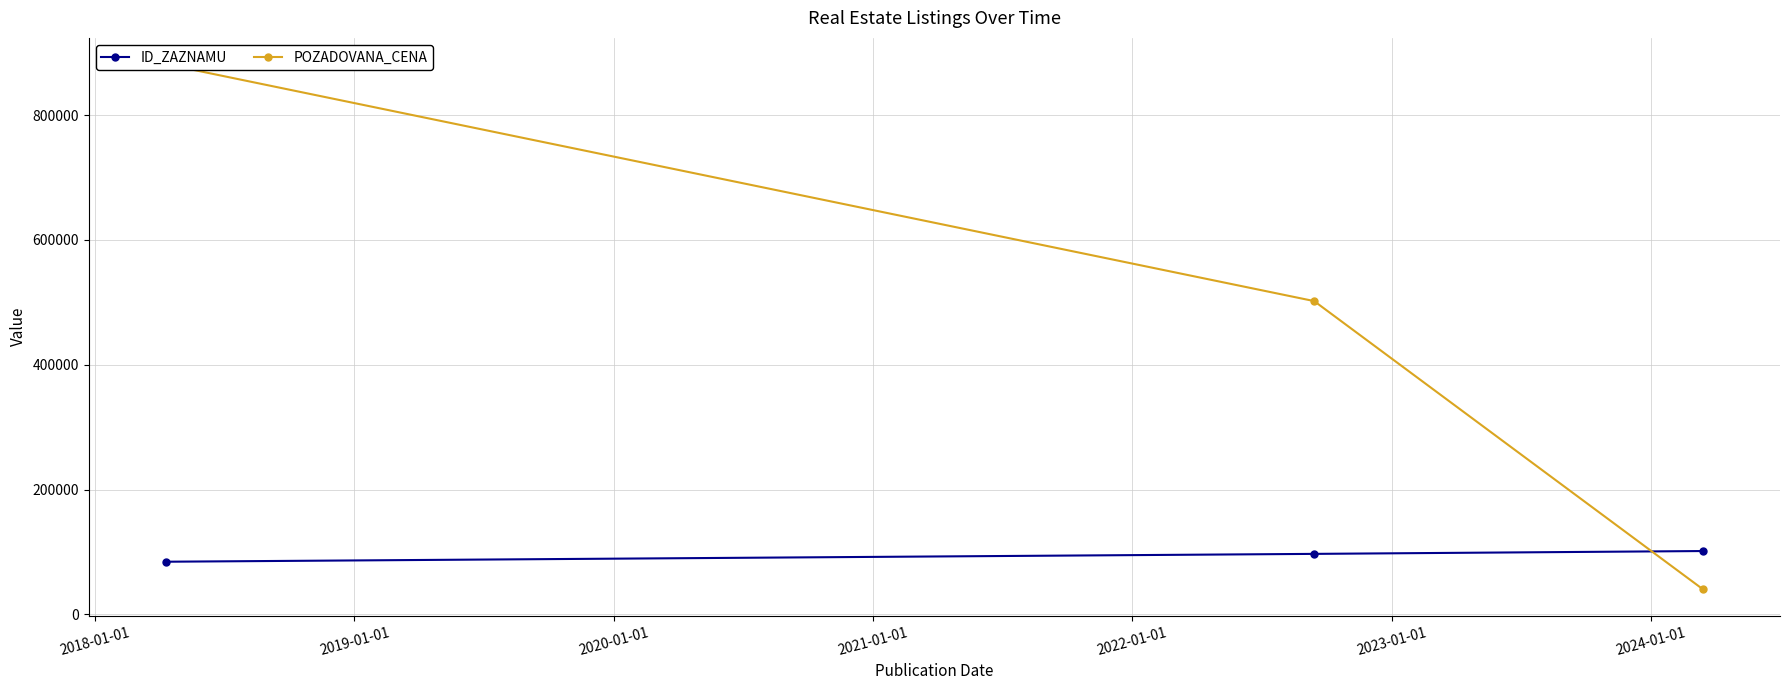

Is this an area chart (filled region under the line)?

No